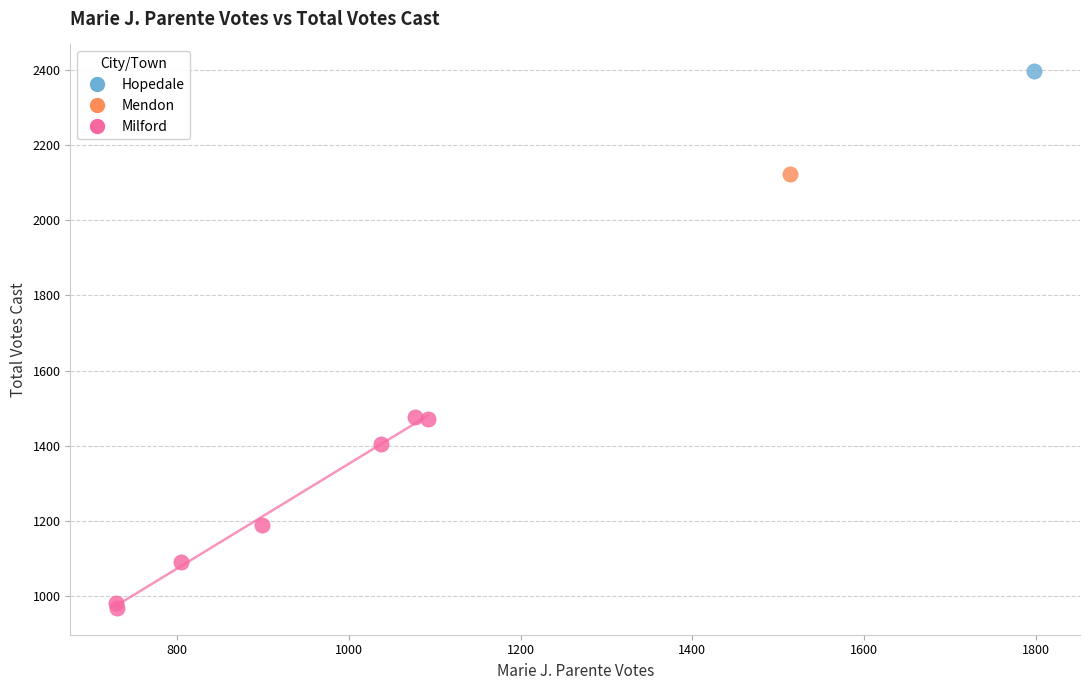

What are all the series names shown in the legend?

Hopedale, Mendon, Milford